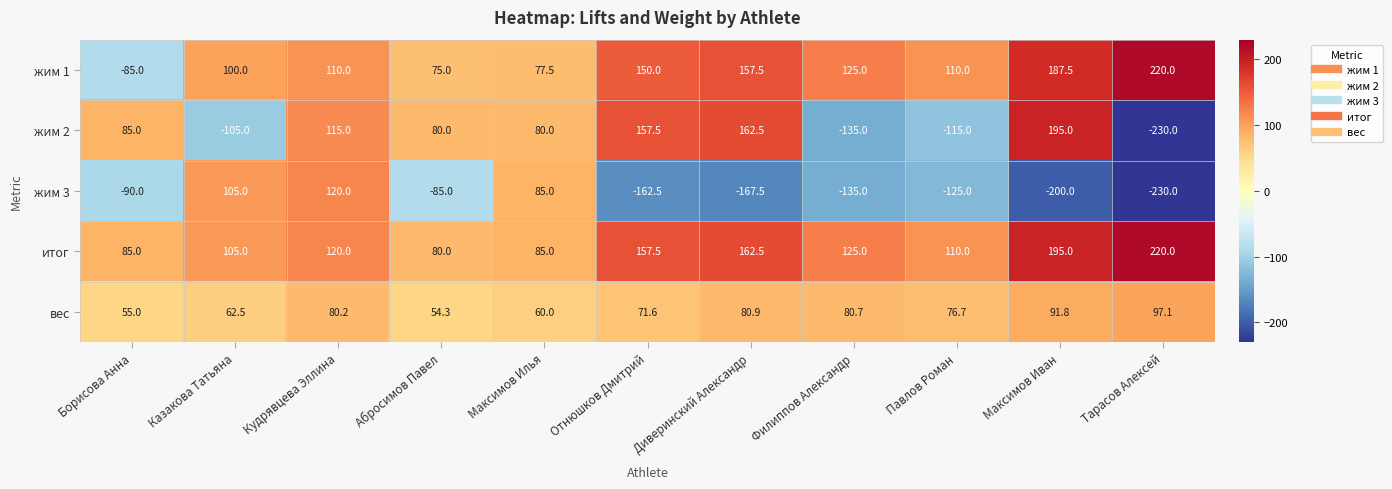

At which label is жим 2 closest to -17?

Казакова Татьяна